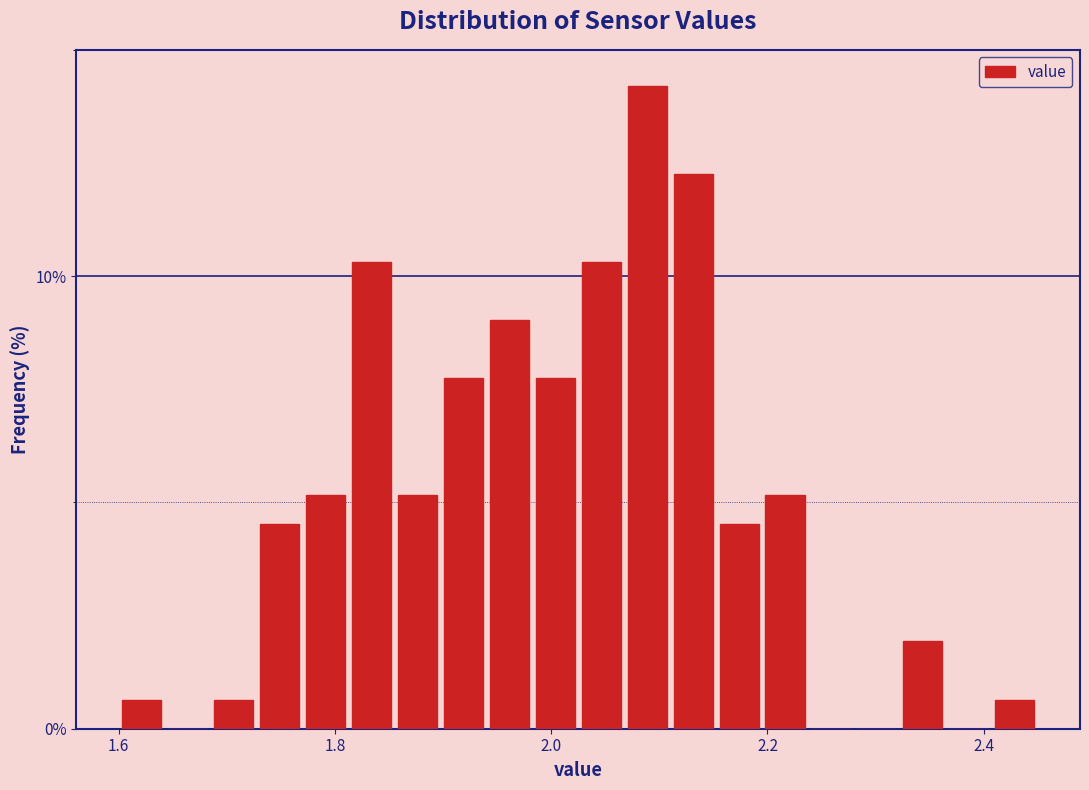

Around what value on the x-axis is the tallest bar? Give the approximate position of its centre, as read against the axis.

2.08